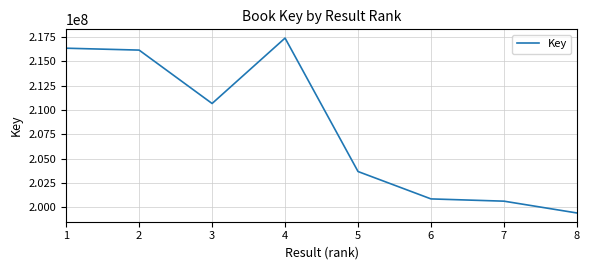

Approximately how many times larger is the value at 8 compared to 5?

1.0